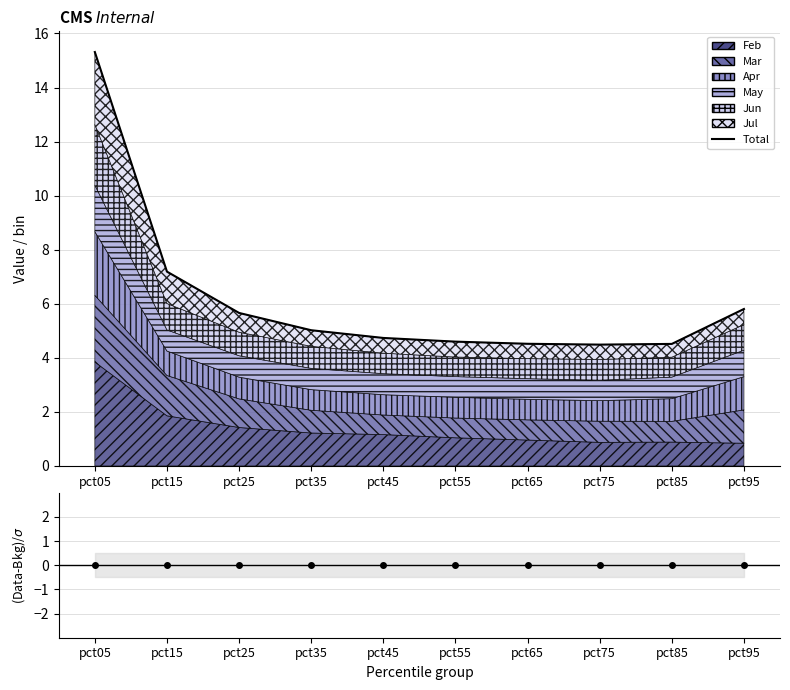

Reading left to right, what are all the values shown in this chart?

Total: pct05=15.3	pct15=7.2	pct25=5.7	pct35=5.0	pct45=4.7	pct55=4.6	pct65=4.5	pct75=4.5	pct85=4.5	pct95=5.8
Ratio: pct05=0.0	pct15=0.0	pct25=0.0	pct35=0.0	pct45=0.0	pct55=0.0	pct65=0.0	pct75=0.0	pct85=0.0	pct95=0.0